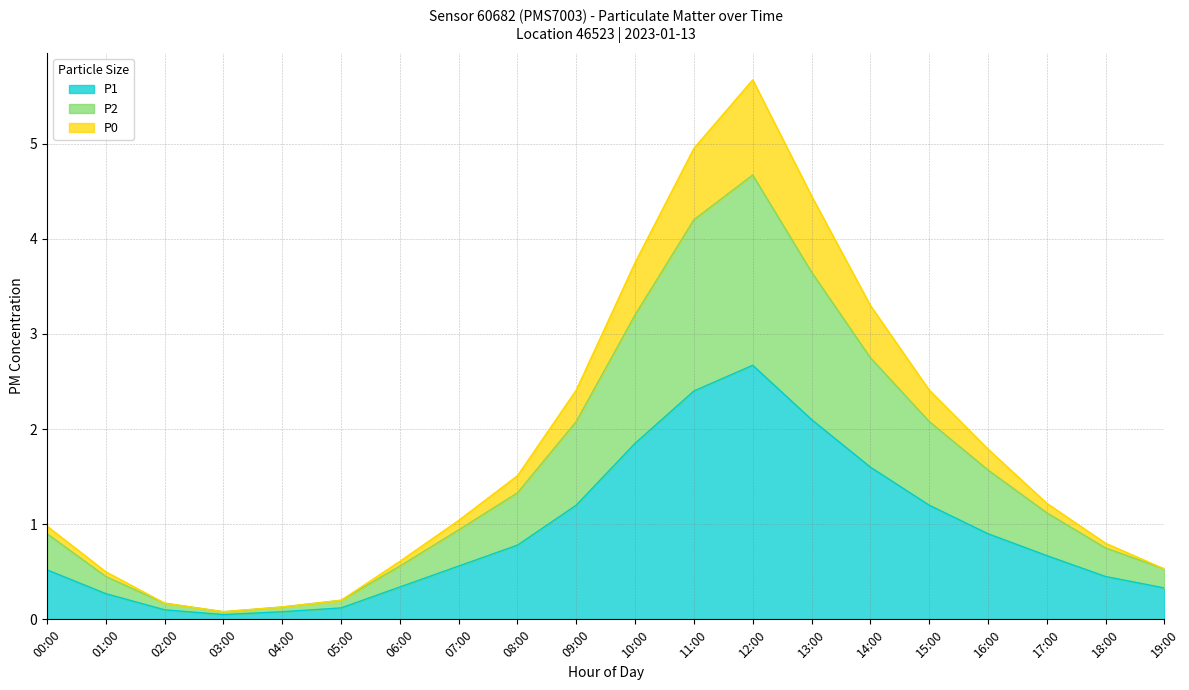

What is the value of the P2 point at the 2nd from the left?

0.5